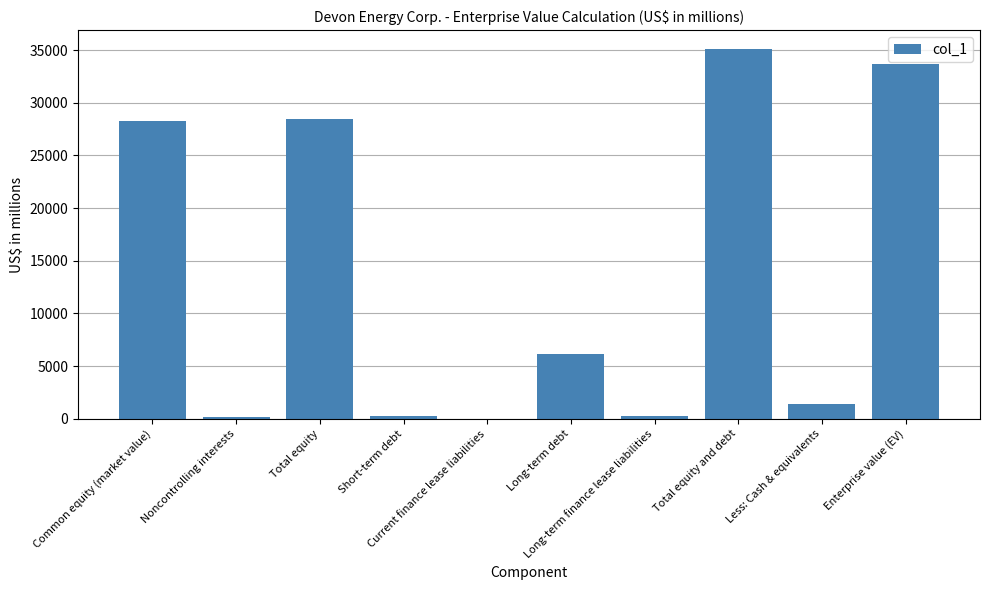

What is the greatest value displayed?

35132